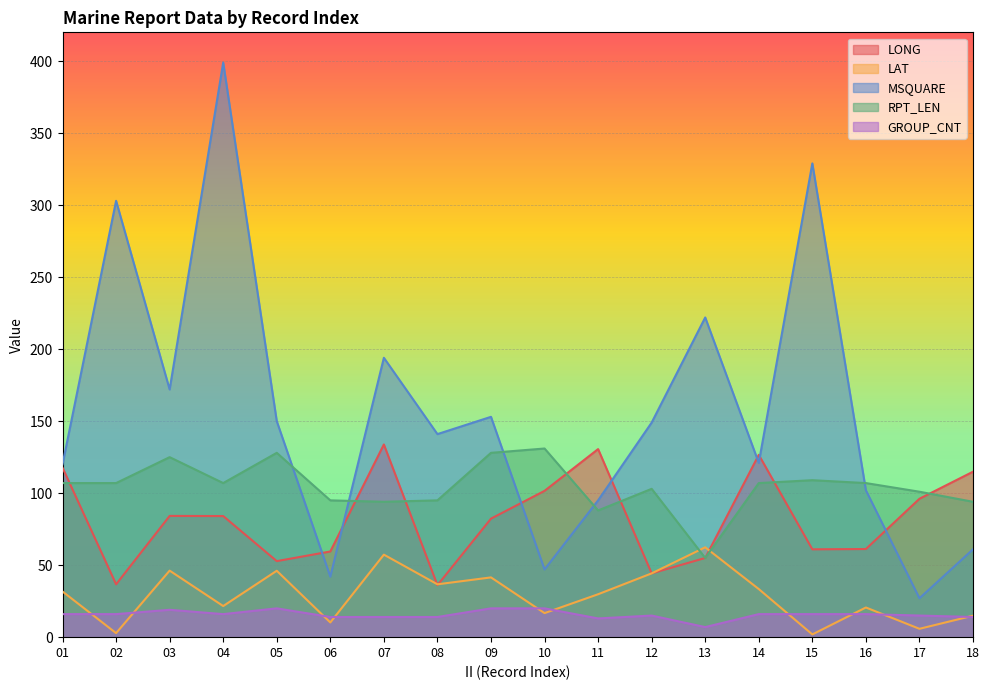

Does the chart display data point markers on the line(s)?

No